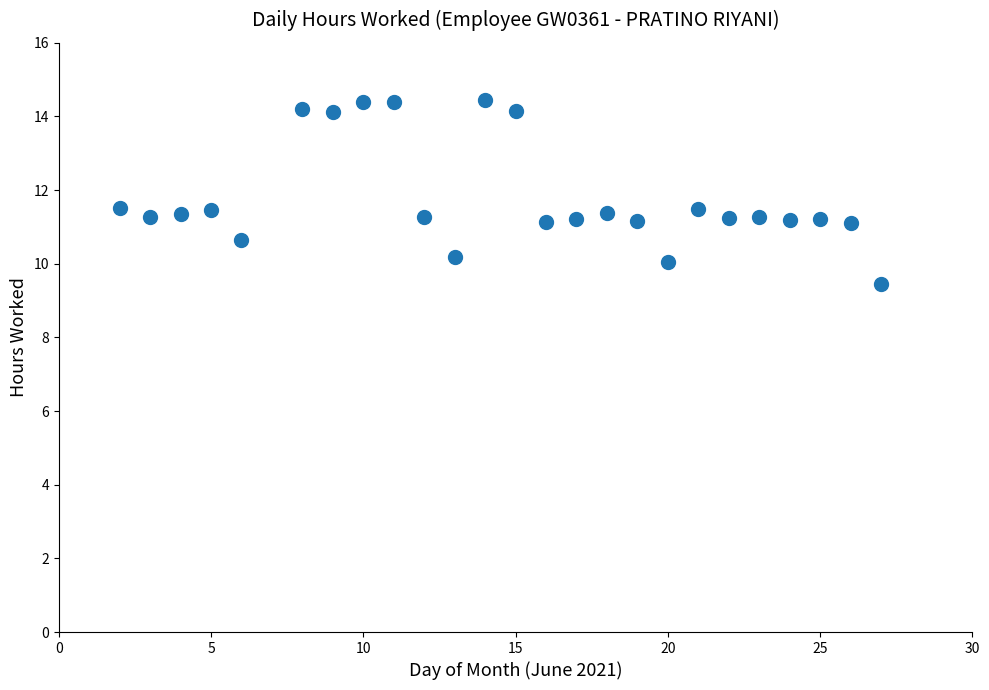

What is the range of X values (max minus min)?

25.0